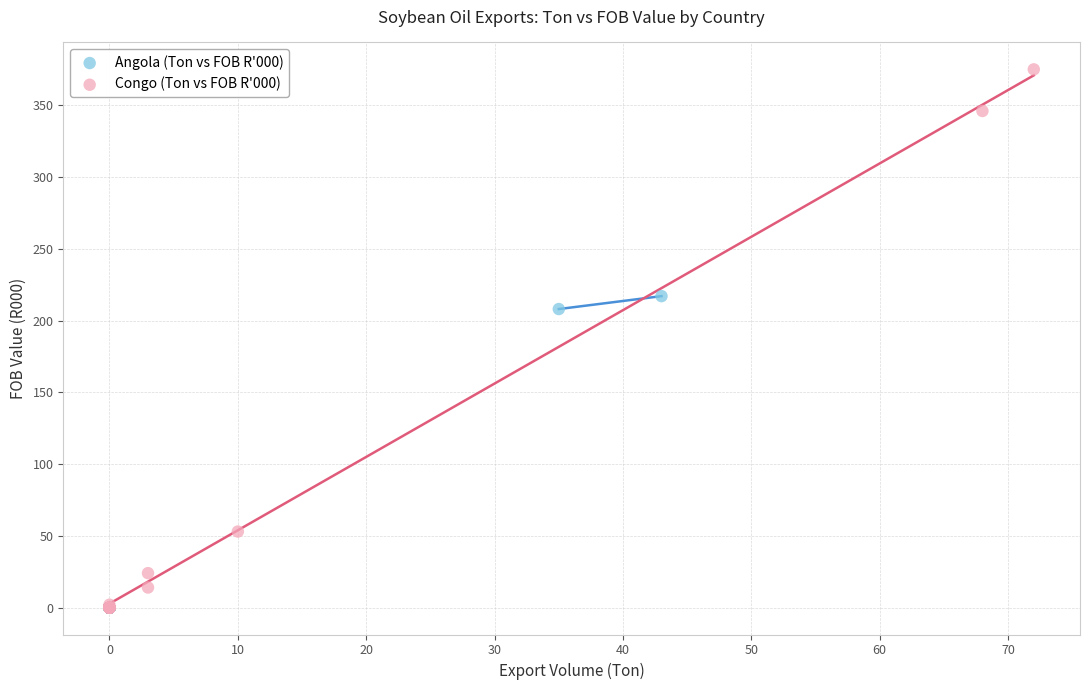

Which series has the widest spread of Y values?

Congo (Ton vs FOB R'000)